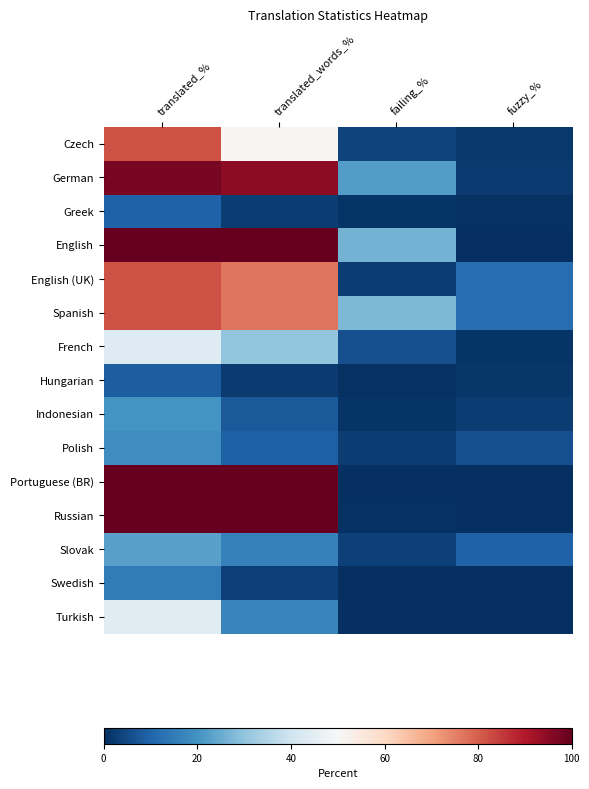

Reading left to right, transcribe all the data shown in this chart.

Czech: translated_%=82.0	translated_words_%=50.9	failing_%=3.8	fuzzy_%=1.9
German: translated_%=97.4	translated_words_%=94.7	failing_%=21.9	fuzzy_%=2.3
Greek: translated_%=9.5	translated_words_%=2.6	failing_%=0.8	fuzzy_%=0.6
English: translated_%=100.0	translated_words_%=100.0	failing_%=26.4	fuzzy_%=0.0
English (UK): translated_%=82.0	translated_words_%=76.9	failing_%=2.7	fuzzy_%=12.0
Spanish: translated_%=82.0	translated_words_%=76.9	failing_%=27.6	fuzzy_%=12.0
French: translated_%=43.5	translated_words_%=30.2	failing_%=5.9	fuzzy_%=1.0
Hungarian: translated_%=8.8	translated_words_%=2.1	failing_%=0.4	fuzzy_%=1.2
Indonesian: translated_%=20.0	translated_words_%=8.0	failing_%=0.8	fuzzy_%=2.5
Polish: translated_%=18.8	translated_words_%=9.2	failing_%=2.5	fuzzy_%=5.9
Portuguese (BR): translated_%=100.0	translated_words_%=100.0	failing_%=0.2	fuzzy_%=0.0
Russian: translated_%=100.0	translated_words_%=100.0	failing_%=0.6	fuzzy_%=0.0
Slovak: translated_%=22.8	translated_words_%=16.4	failing_%=3.3	fuzzy_%=9.5
Swedish: translated_%=15.0	translated_words_%=3.4	failing_%=0.0	fuzzy_%=0.2
Turkish: translated_%=44.1	translated_words_%=16.9	failing_%=0.0	fuzzy_%=0.0